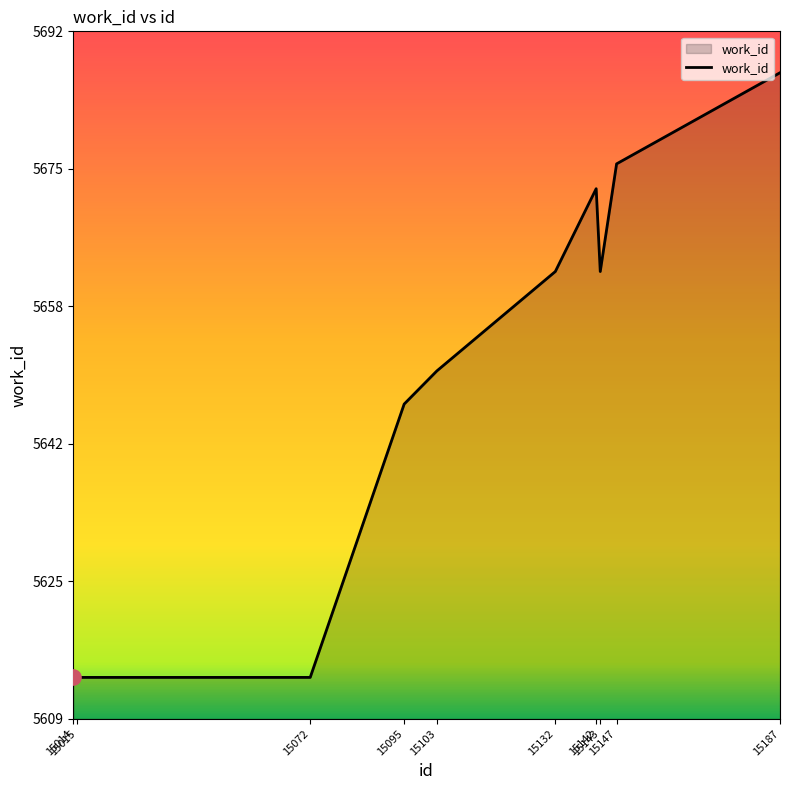

Which has a higher value, 15187 or 15142?

15187